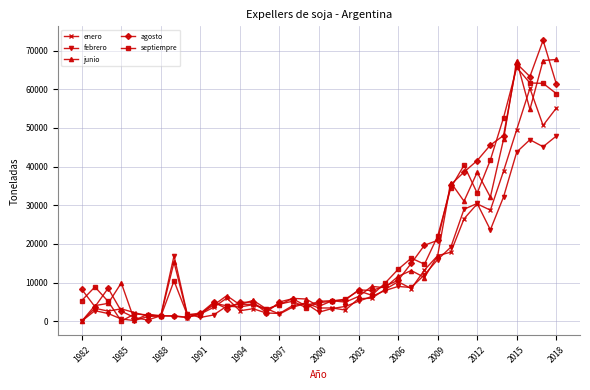

What is the maximum value shown in the chart?

72648